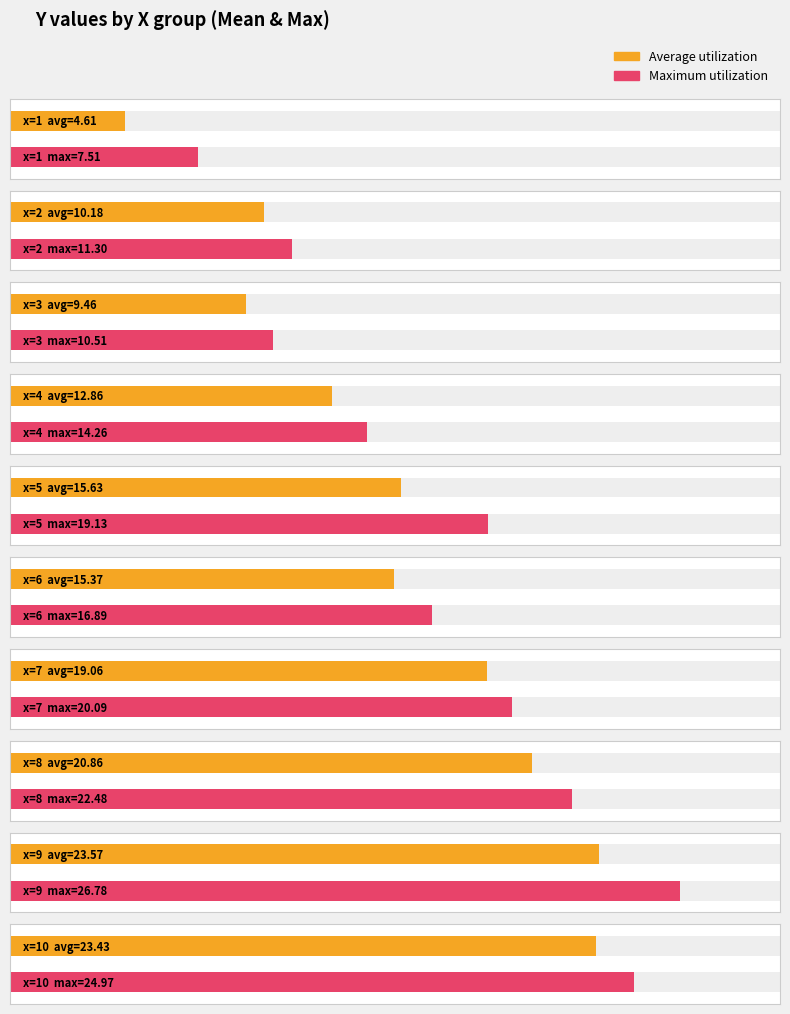

True or false: the data shows 9.5 at 3.

True